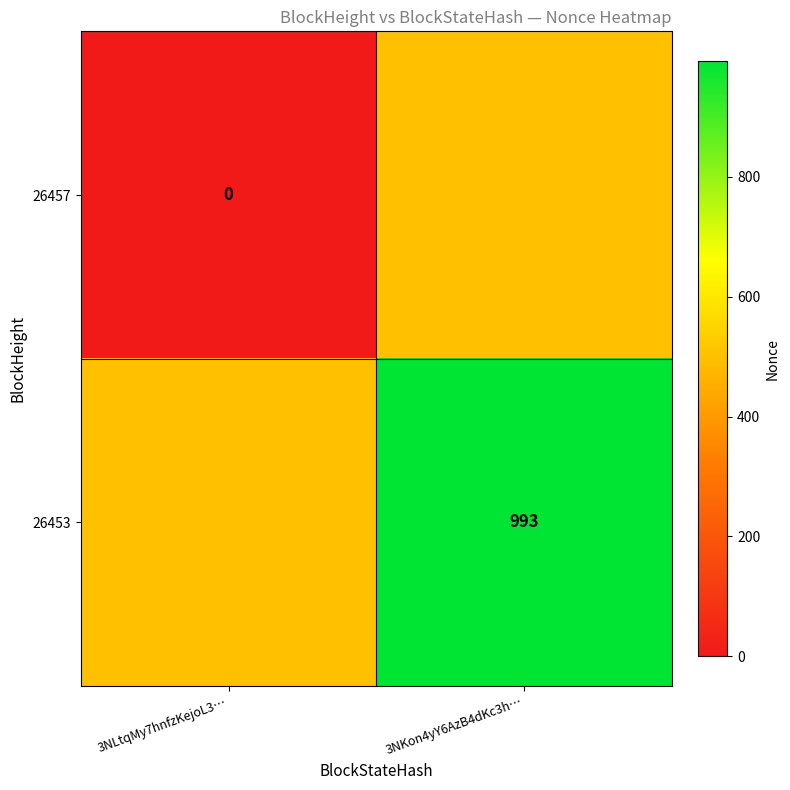

Count the number of data series in this chart.

2